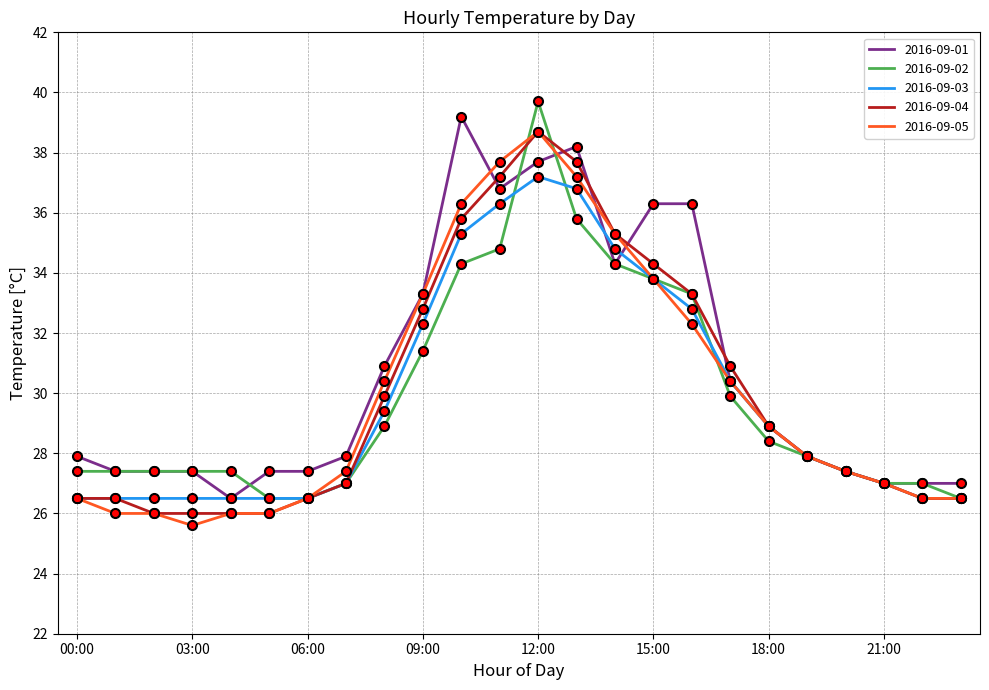

Is this an area chart (filled region under the line)?

No